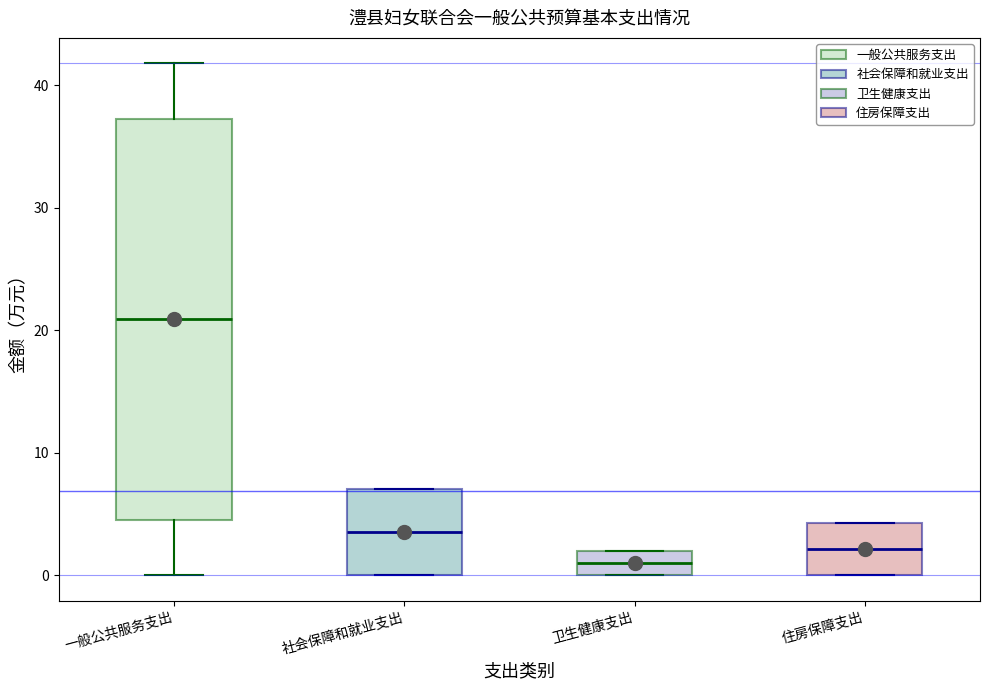

Reading left to right, read every box against the y-axis: the position of its median line, the range the box covers, and the ends of its whiskers. The values are not printed on the chart, so give them approximately, as read against the axis.

一般公共服务支出: median 21, box 5 to 37, whiskers 0 to 42
社会保障和就业支出: median 4, box 0 to 7, whiskers 0 to 7
卫生健康支出: median 1, box 0 to 2, whiskers 0 to 2
住房保障支出: median 2, box 0 to 4, whiskers 0 to 4